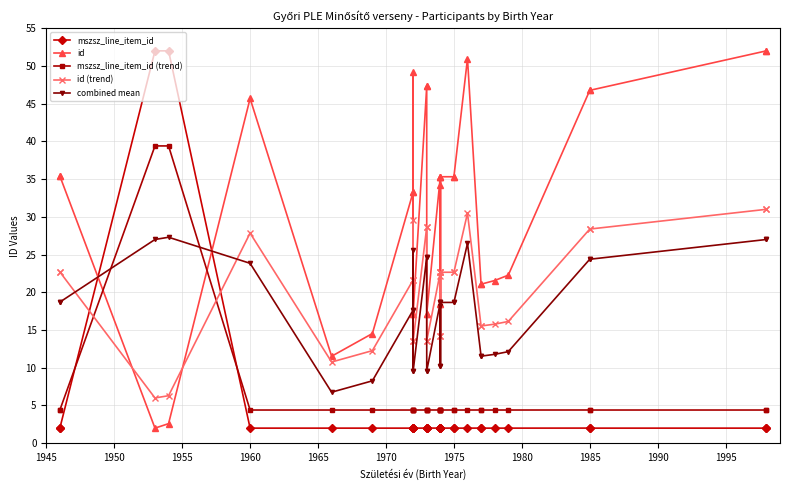

Reading left to right, transcribe all the data shown in this chart.

mszsz_line_item_id: 2.0	2.0	52.0	52.0	2.0	2.0	2.0	2.0	2.0	2.0	2.0	2.0	2.0	2.0	2.0	2.0	2.0	2.0	2.0	2.0	2.0	2.0	2.0	2.0	2.0	2.0	2.0	2.0	2.0	2.0	2.0	2.0	2.0
id: 35.4	35.4	2.0	2.6	45.7	11.5	14.5	33.3	49.2	17.1	33.3	17.1	47.3	47.3	17.2	17.2	35.3	18.5	34.3	35.3	18.5	35.3	35.3	35.3	51.0	21.1	21.1	21.6	22.3	46.8	46.8	52.0	52.0
mszsz_line_item_id (trend): 4.4	4.4	39.4	39.4	4.4	4.4	4.4	4.4	4.4	4.4	4.4	4.4	4.4	4.4	4.4	4.4	4.4	4.4	4.4	4.4	4.4	4.4	4.4	4.4	4.4	4.4	4.4	4.4	4.4	4.4	4.4	4.4	4.4
id (trend): 22.7	22.7	6.0	6.3	27.8	10.8	12.3	21.6	29.6	13.5	21.6	13.5	28.7	28.7	13.6	13.6	22.7	14.2	22.1	22.7	14.2	22.7	22.7	22.7	30.5	15.5	15.5	15.8	16.1	28.4	28.4	31.0	31.0
combined mean: 18.7	18.7	27.0	27.3	23.8	6.8	8.3	17.6	25.6	9.5	17.6	9.5	24.7	24.7	9.6	9.6	18.7	10.2	18.1	18.7	10.2	18.7	18.7	18.7	26.5	11.5	11.5	11.8	12.1	24.4	24.4	27.0	27.0